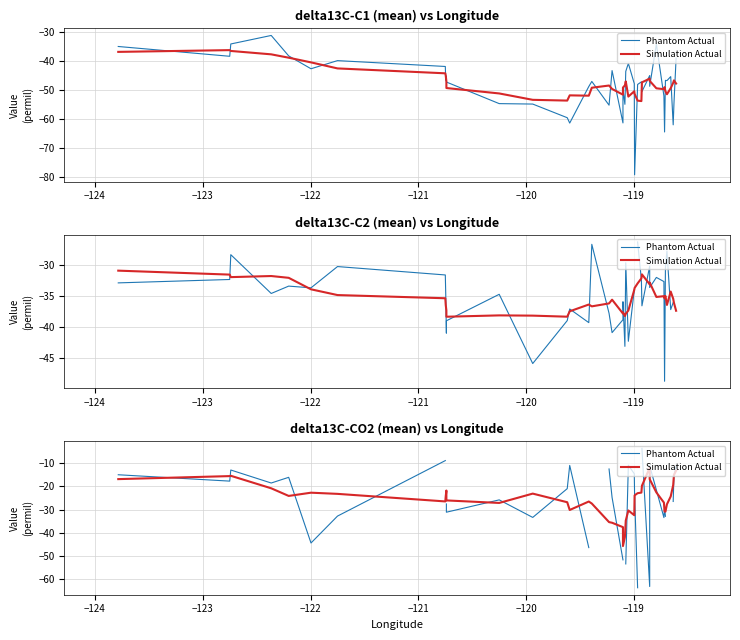

At which category does Phantom Actual reach its first local peak?

−123